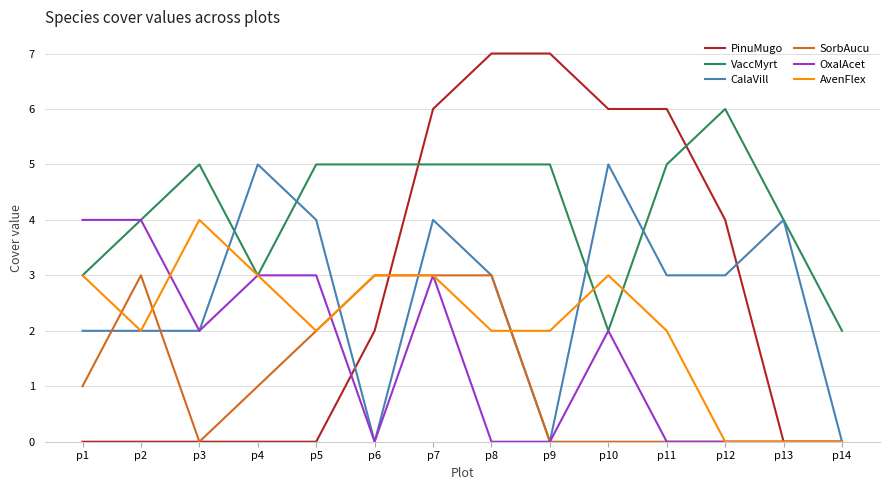

Reading right to left, list all the values displayed in this chart.

PinuMugo: 0	0	4	6	6	7	7	6	2	0	0	0	0	0
VaccMyrt: 2	4	6	5	2	5	5	5	5	5	3	5	4	3
CalaVill: 0	4	3	3	5	0	3	4	0	4	5	2	2	2
SorbAucu: 0	0	0	0	0	0	3	3	3	2	1	0	3	1
OxalAcet: 0	0	0	0	2	0	0	3	0	3	3	2	4	4
AvenFlex: 0	0	0	2	3	2	2	3	3	2	3	4	2	3